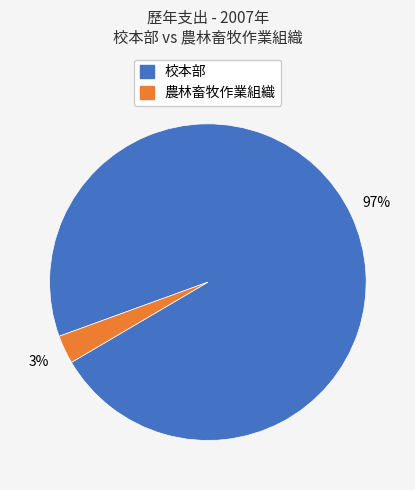

To the nearest percent, what is the average slice percentage?

50%